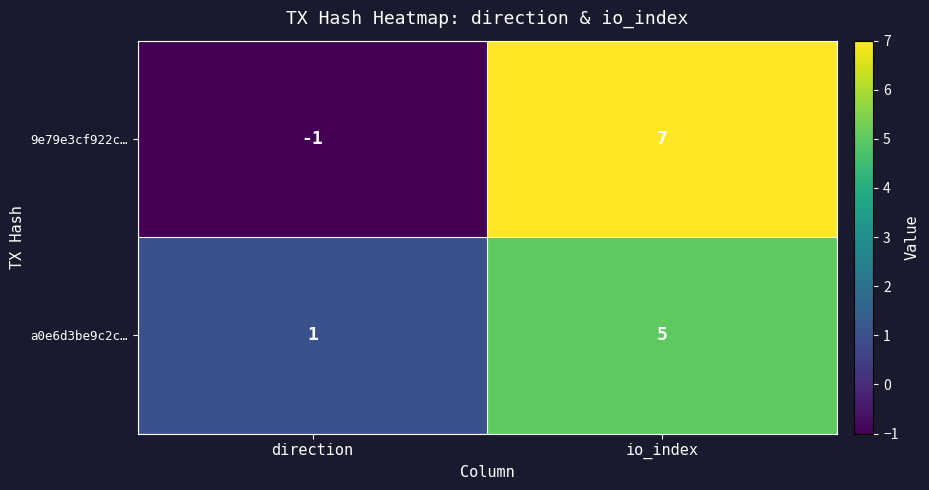

How many categories are shown in the chart?

2